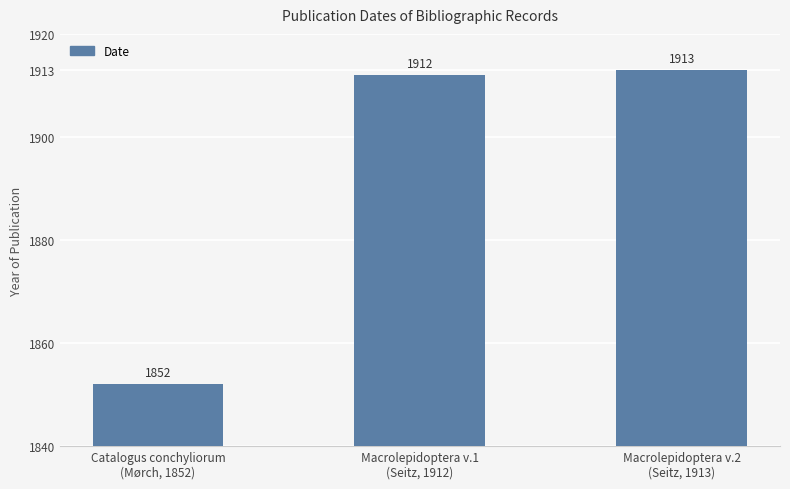

Reading right to left, list all the values displayed in this chart.

Macrolepidoptera v.2
(Seitz, 1913)=1913	Macrolepidoptera v.1
(Seitz, 1912)=1912	Catalogus conchyliorum
(Mørch, 1852)=1852